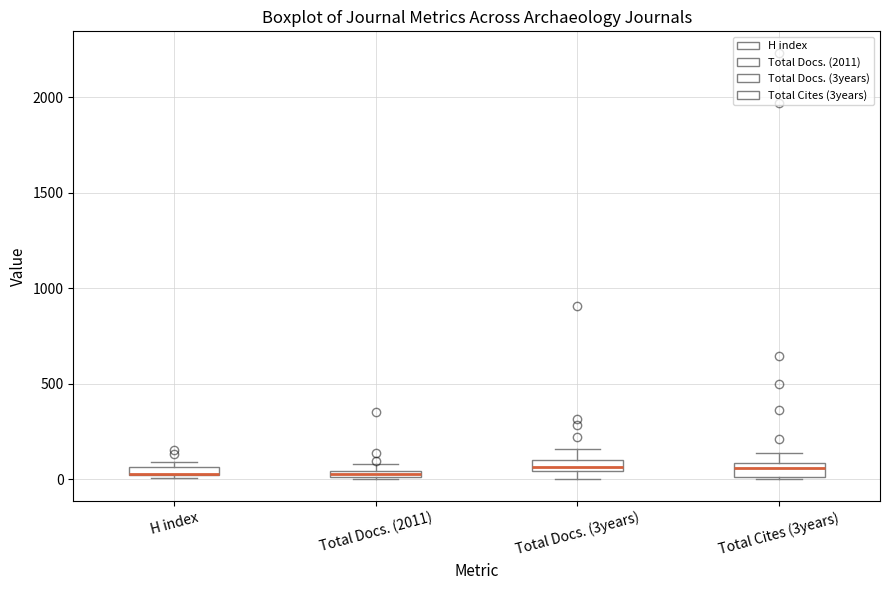

Where is the lower edge of the box for Total Docs. (3years) on the y-axis? The values are not printed on the chart, so give them approximately, as read against the axis.

50